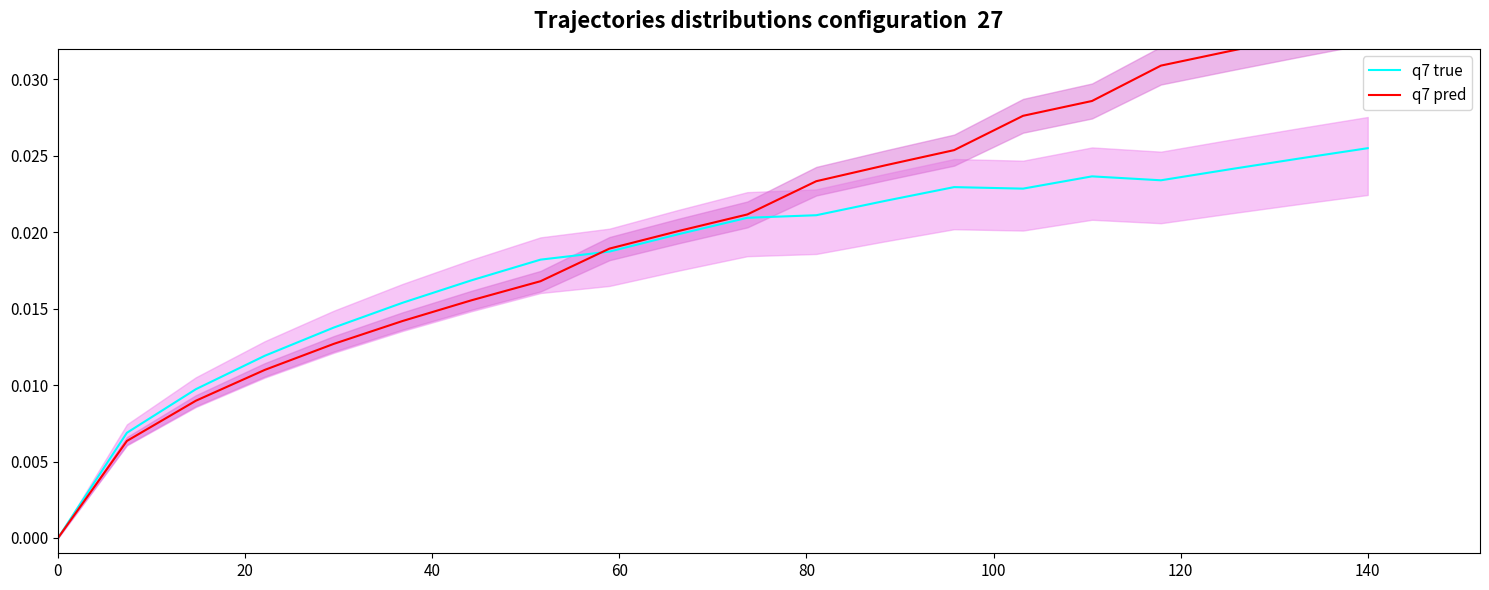

How many lines are shown in the chart?

2